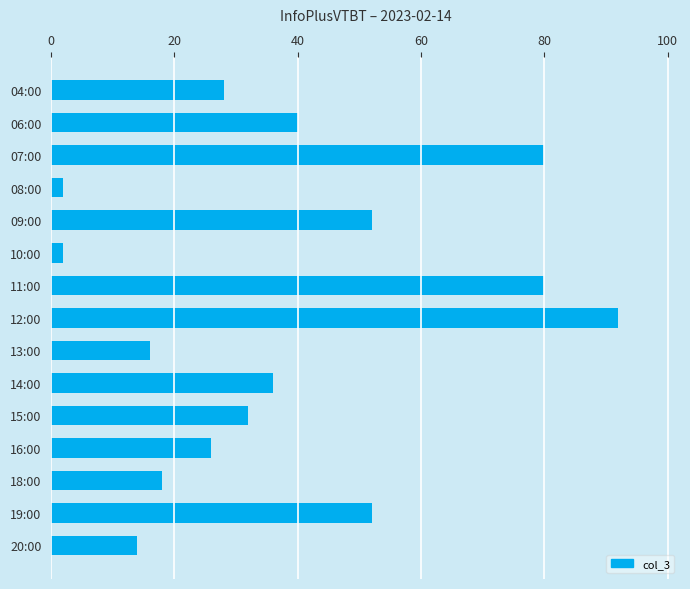

What is the average value?

38